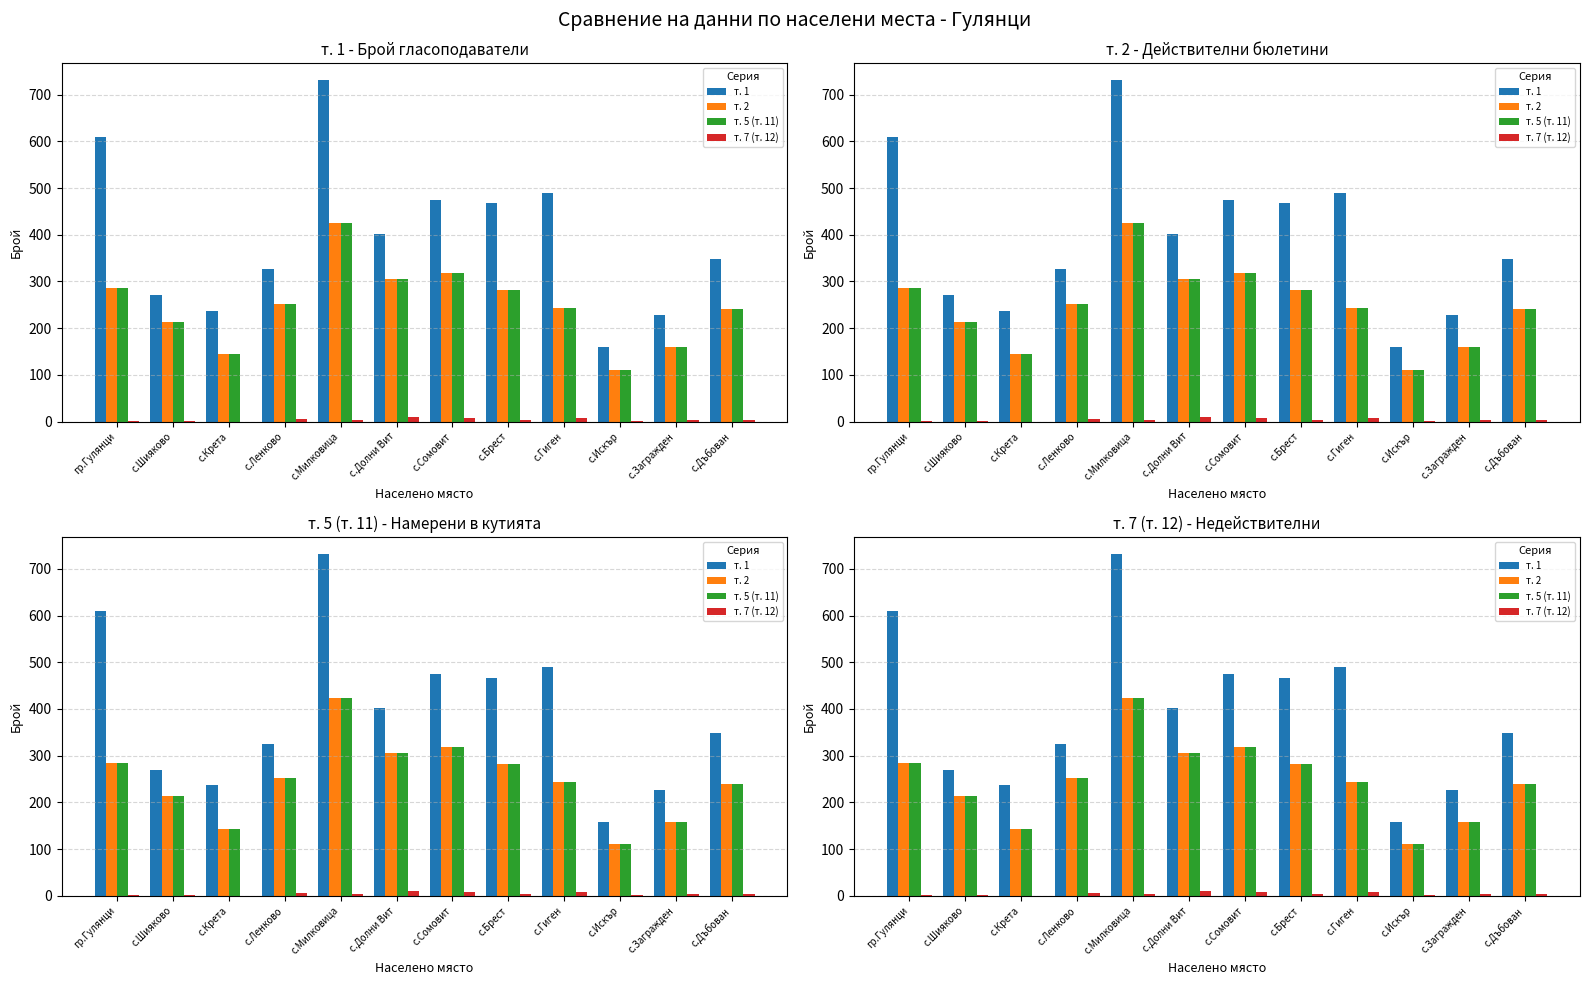

List the series in order of their peak value, highest first.

т. 1, т. 2, т. 5 (т. 11), т. 7 (т. 12)